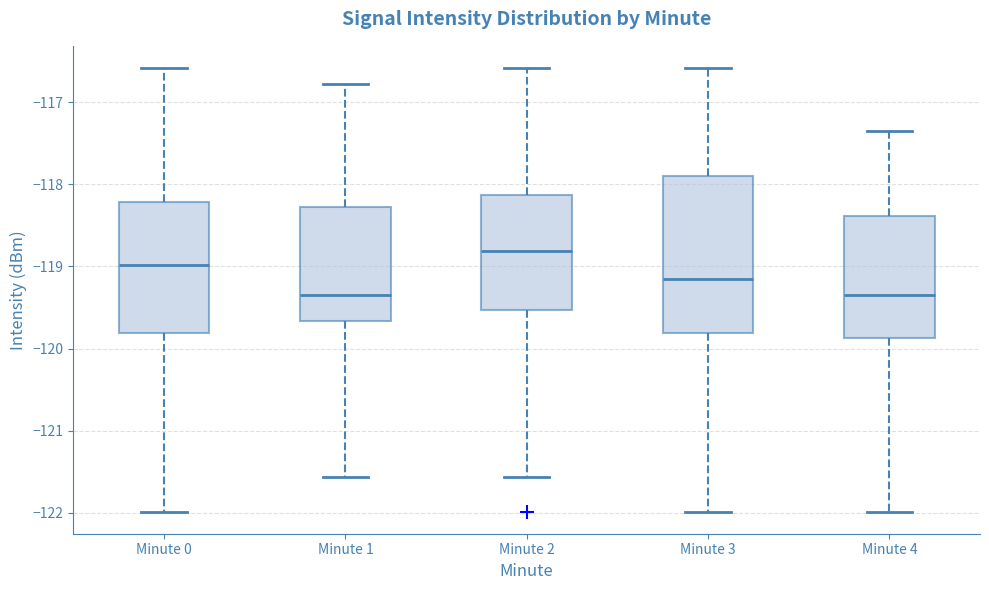

Where does the lower whisker of the box for Minute 2 end on the y-axis? The values are not printed on the chart, so give them approximately, as read against the axis.

-121.6